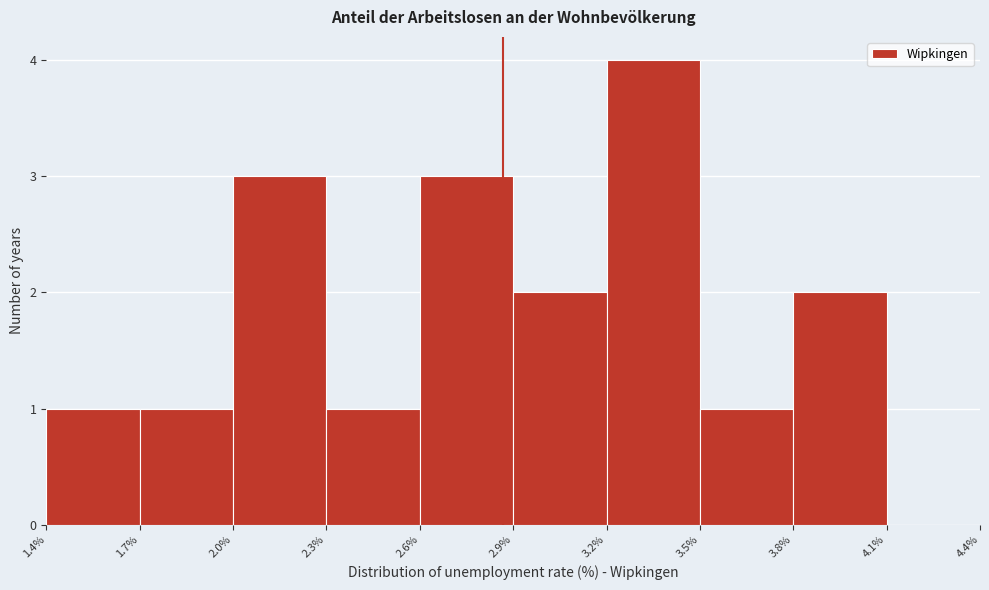

Over which range of the x-axis is the bar tallest?

3.2% to 3.5%